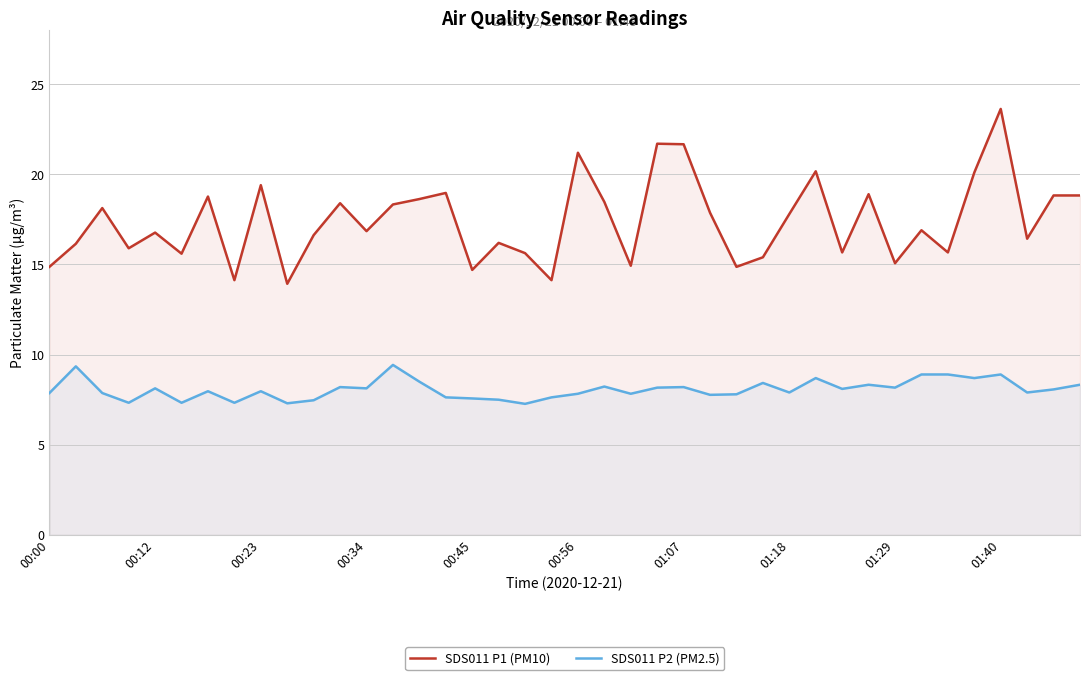

At which category is the sum across all series the highest?

01:40